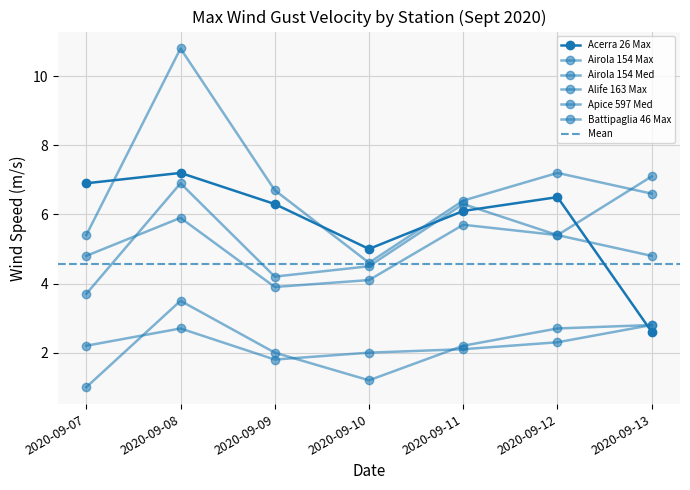

How many values in the Acerra 26 Max series are below 6?

2